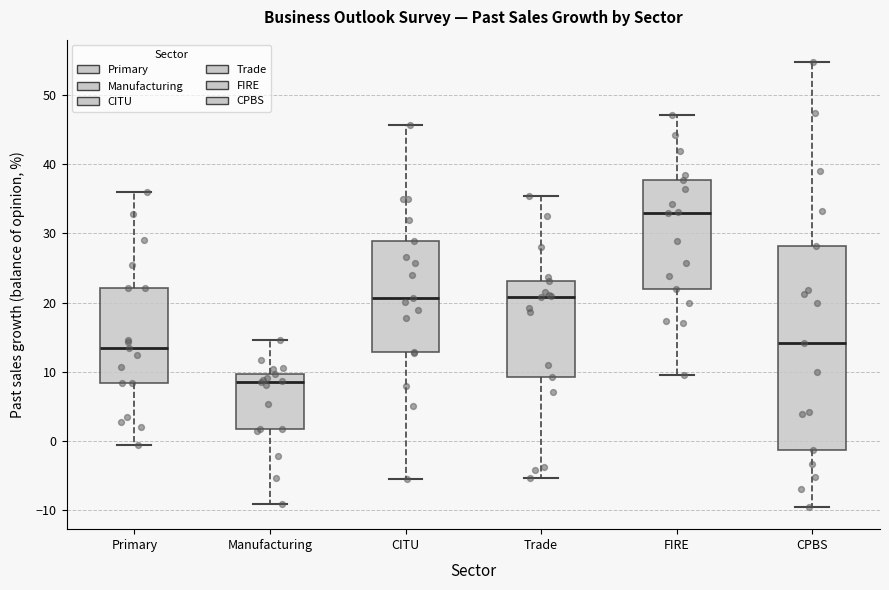

Where is the lower edge of the box for CPBS on the y-axis? The values are not printed on the chart, so give them approximately, as read against the axis.

-1